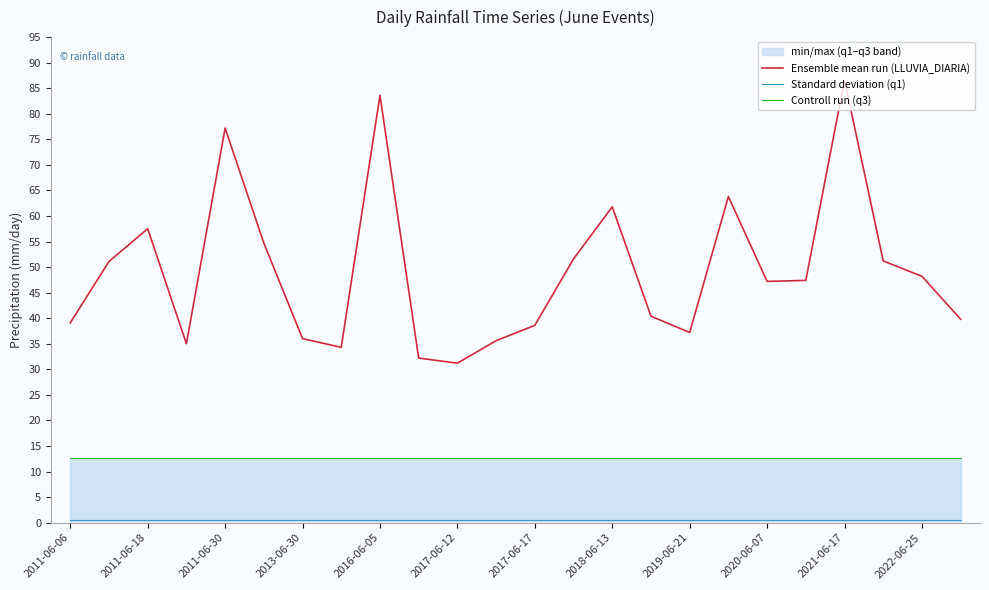

Is it true that Ensemble mean run (LLUVIA_DIARIA) equals 36.0 at 2013-06-30?

True